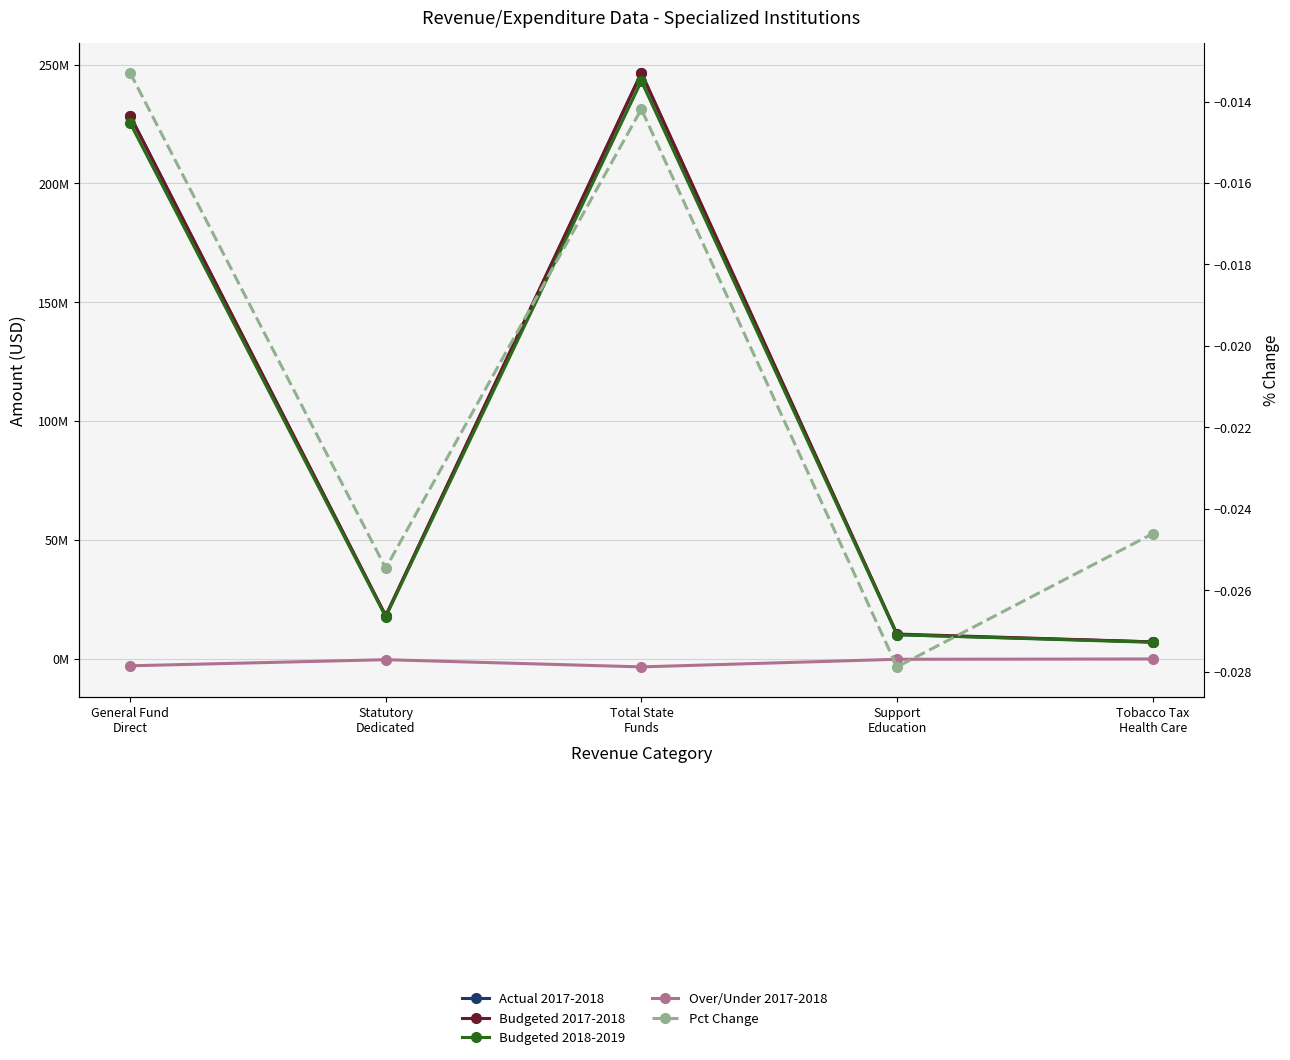

Reading left to right, transcribe all the data shown in this chart.

Actual 2017-2018: General Fund
Direct=228430843.9	Statutory
Dedicated=17820683.5	Total State
Funds=246251527.4	Support
Education=10052841.5	Tobacco Tax
Health Care=7017842.0
Budgeted 2017-2018: General Fund
Direct=228430844.0	Statutory
Dedicated=18098460.0	Total State
Funds=246529304.0	Support
Education=10330618.0	Tobacco Tax
Health Care=7017842.0
Budgeted 2018-2019: General Fund
Direct=225394622.0	Statutory
Dedicated=17637675.0	Total State
Funds=243032297.0	Support
Education=10042559.0	Tobacco Tax
Health Care=6845116.0
Over/Under 2017-2018: General Fund
Direct=-3036222.0	Statutory
Dedicated=-460785.0	Total State
Funds=-3497007.0	Support
Education=-288059.0	Tobacco Tax
Health Care=-172726.0
Pct Change: General Fund
Direct=-0.0	Statutory
Dedicated=-0.0	Total State
Funds=-0.0	Support
Education=-0.0	Tobacco Tax
Health Care=-0.0